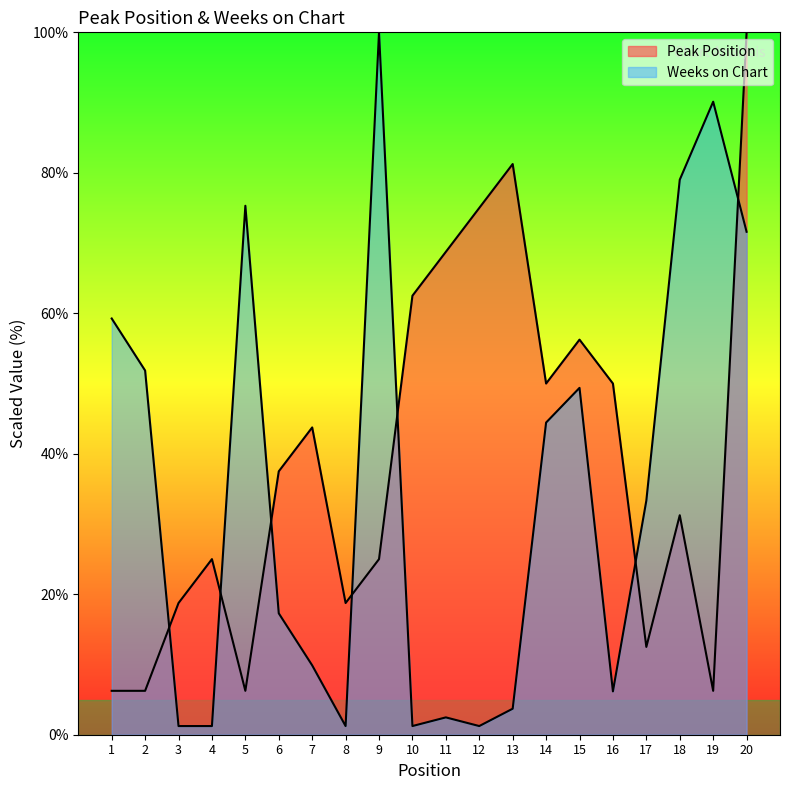

True or false: Peak Position has a value of 31.2 at 18.

True